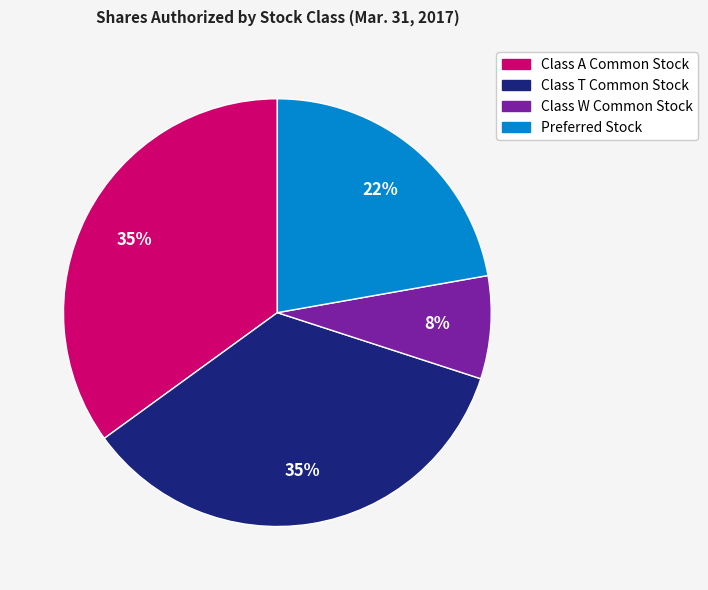

Does Class W Common Stock represent more than half of the total?

No